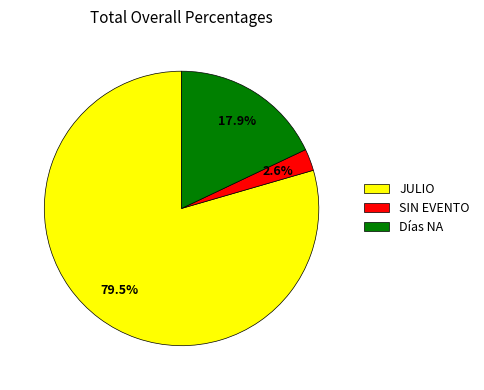

How many segments does this pie chart have?

3